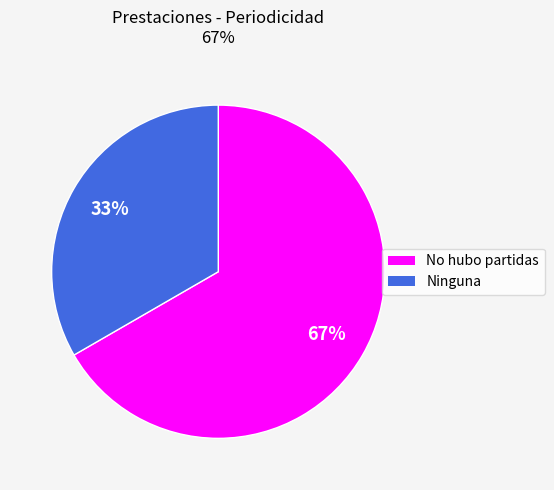

Is there any slice that represents more than half of the pie?

Yes